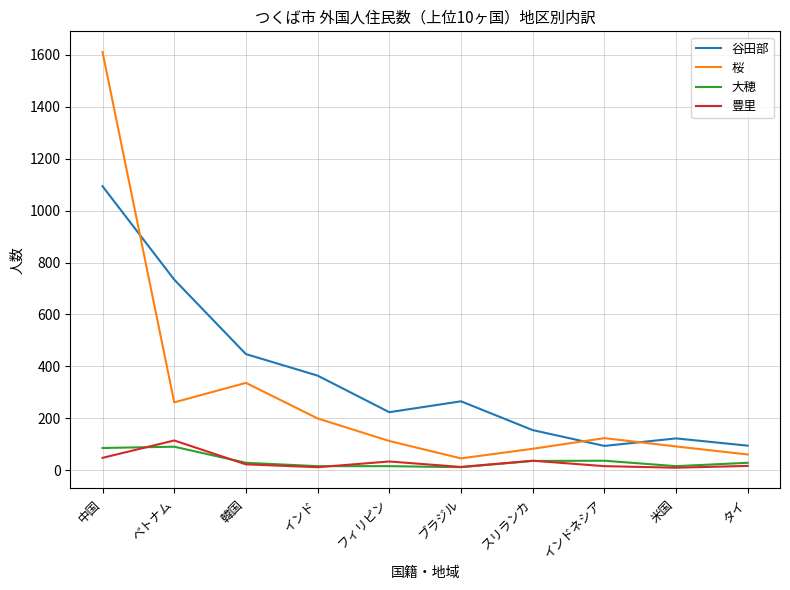

At which label is 桜 closest to 828?

韓国